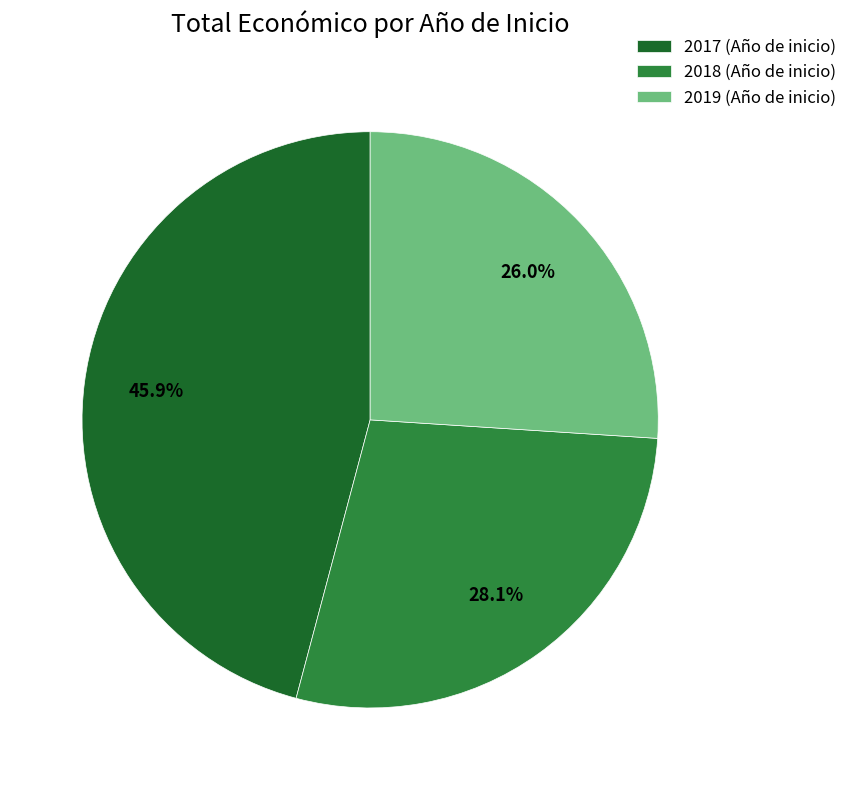

How many segments does this pie chart have?

3